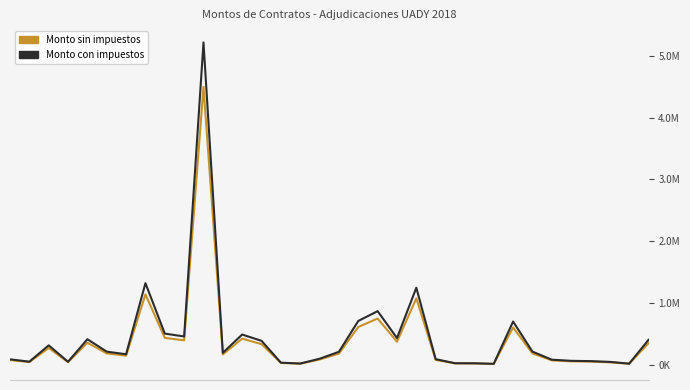

What are all the series names shown in the legend?

Monto sin impuestos, Monto con impuestos